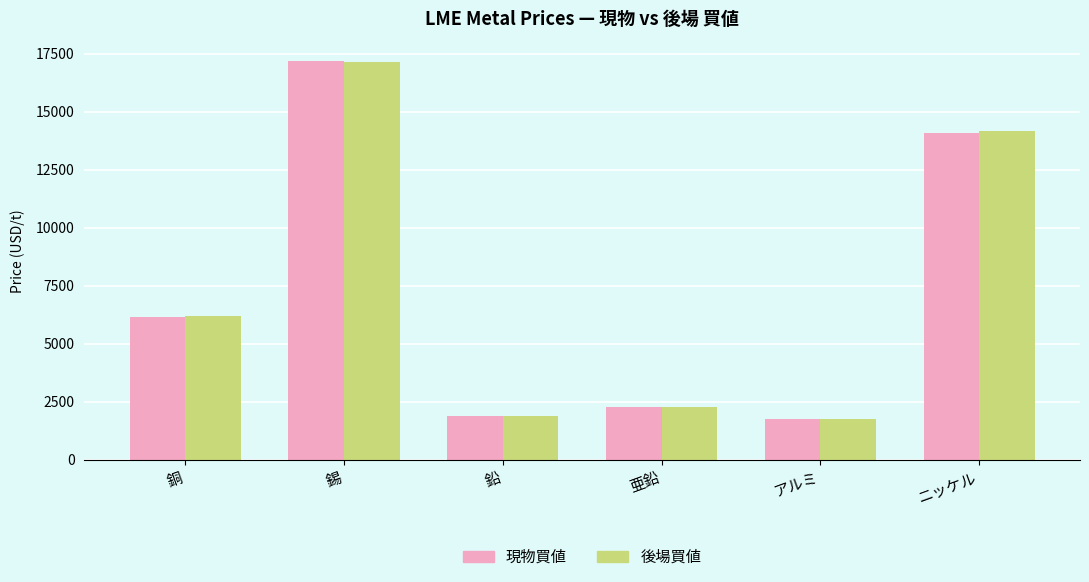

The 現物買値 series shows 6155.0 at 銅. True or false?

True